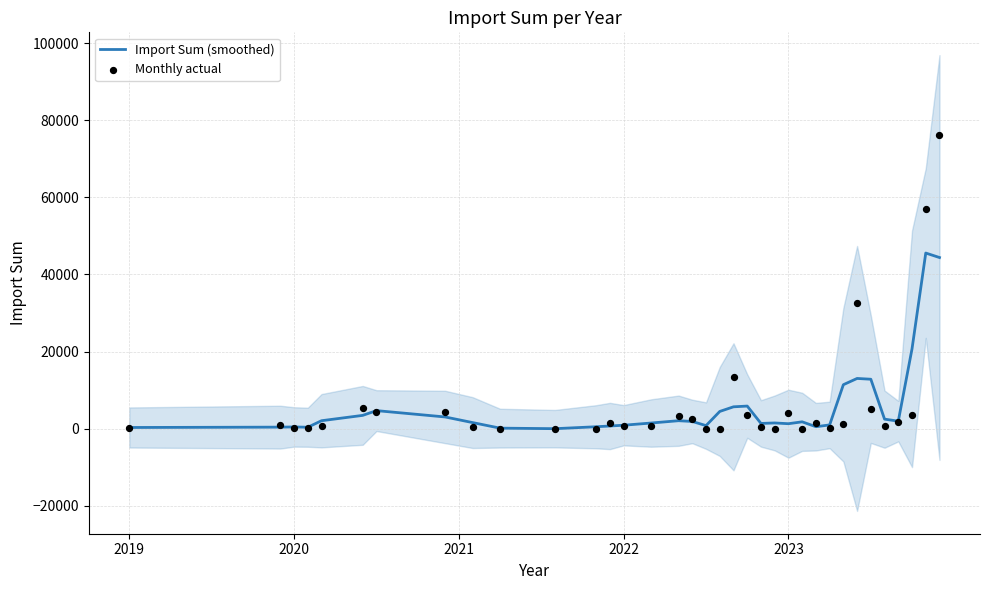

Which series reaches the maximum Y coordinate?

Monthly actual